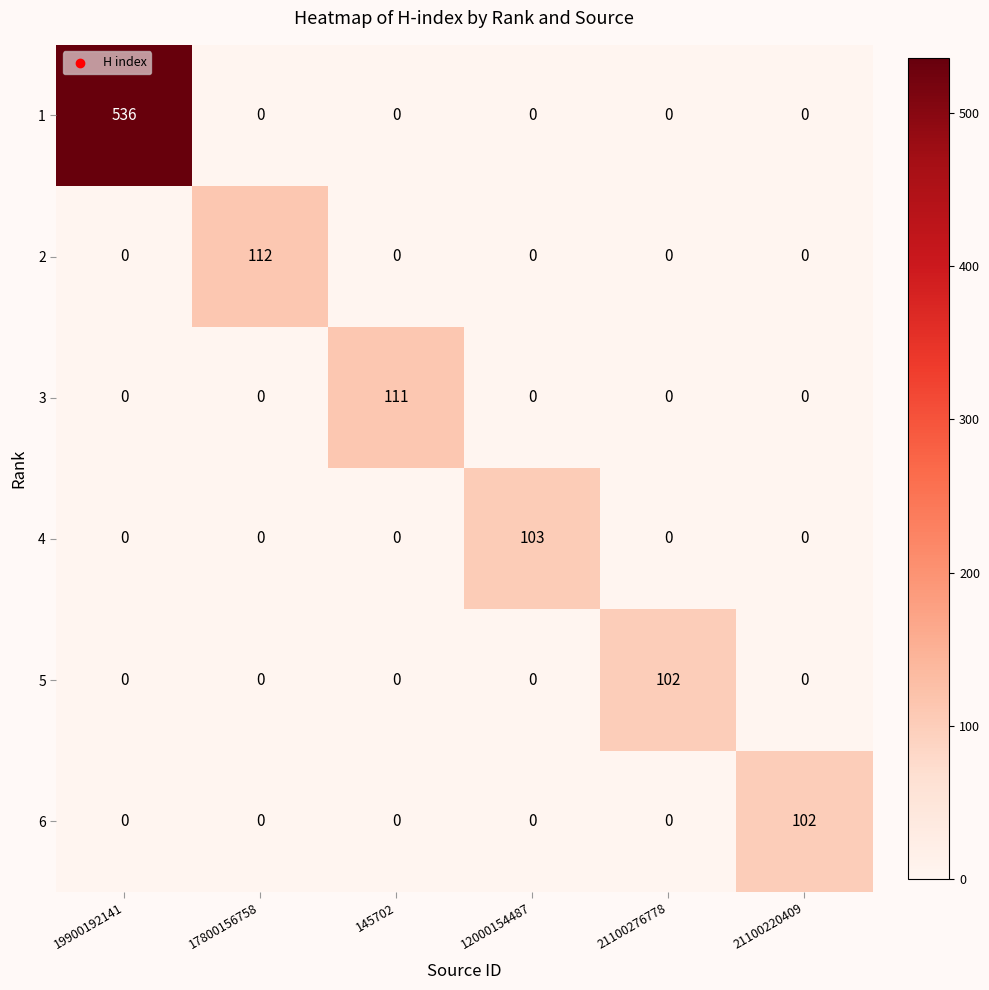

What is the total value across all series at 145702?

111